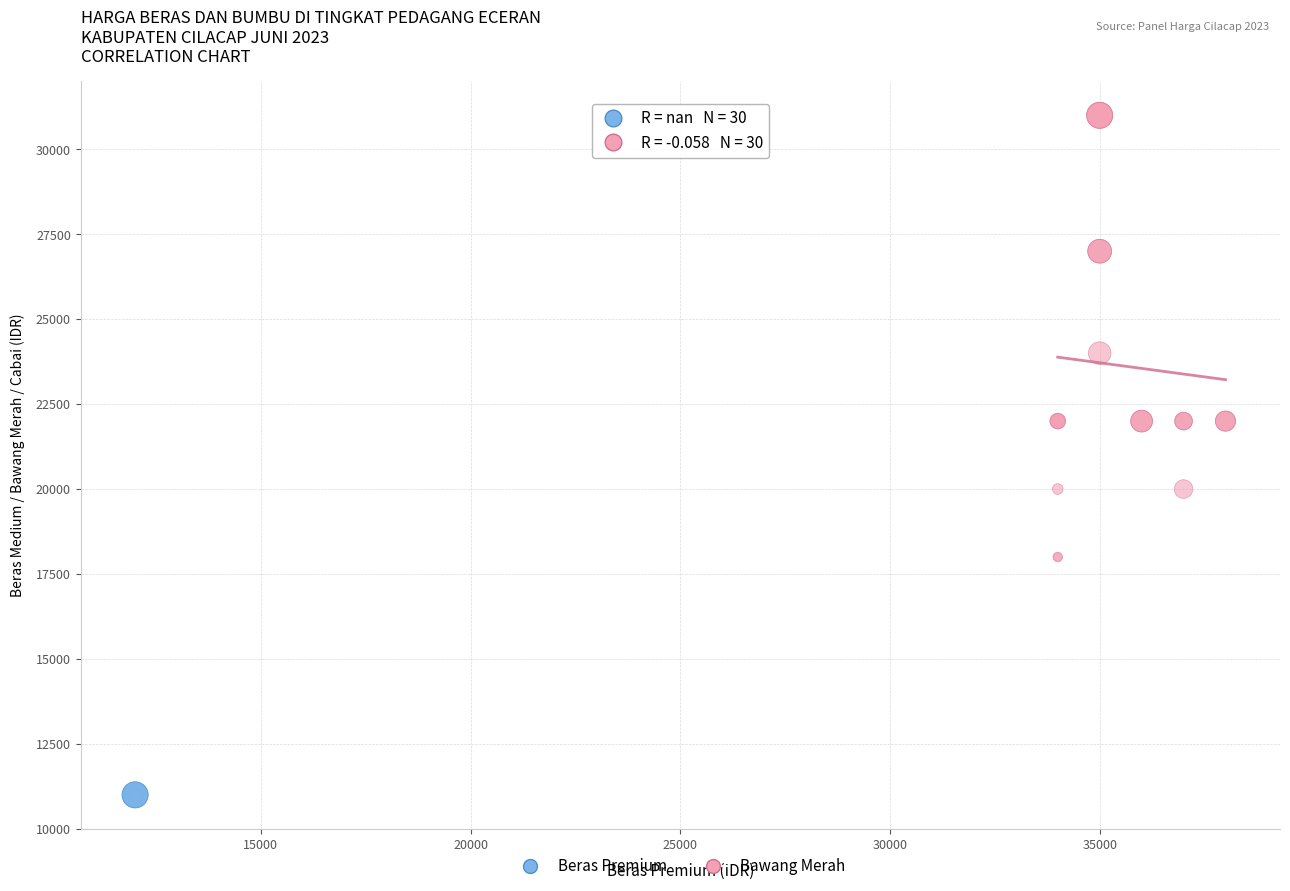

Which series reaches the maximum Y coordinate?

Bawang Merah